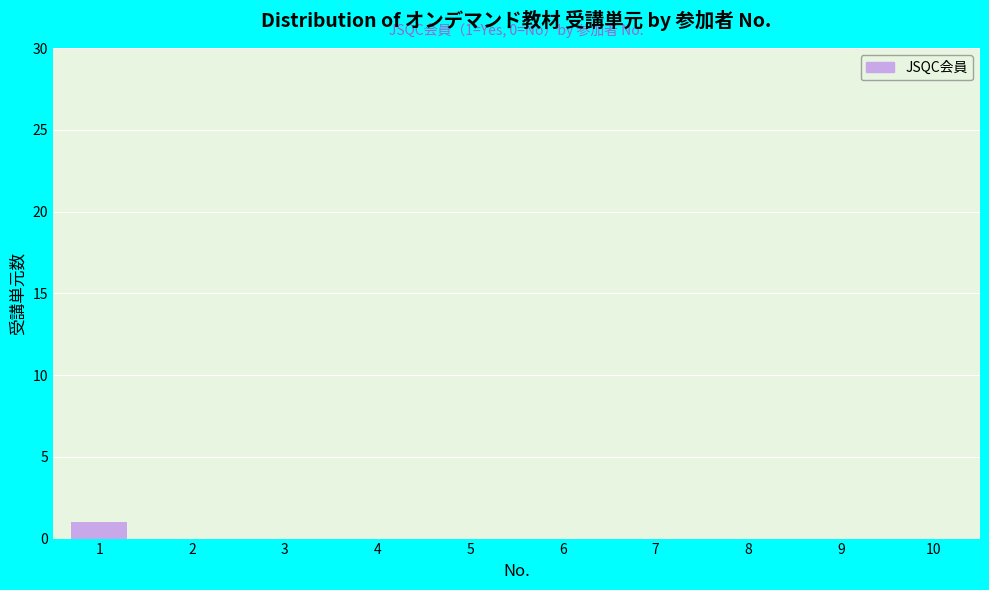

Is it true that the value at 4 is 0?

True